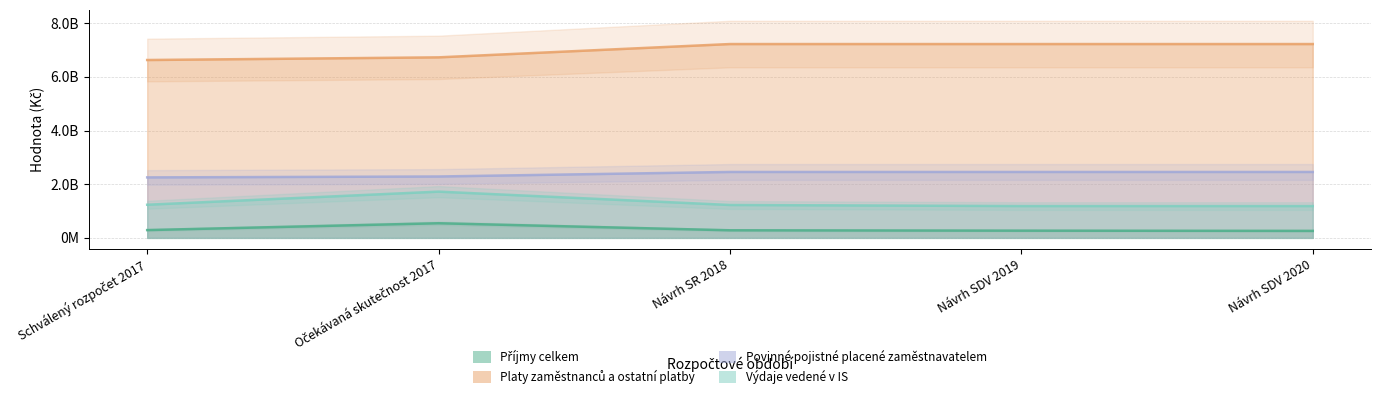

What value does the Výdaje vedené v IS series have at Návrh SDV 2020, to the nearest 50?

1185428350